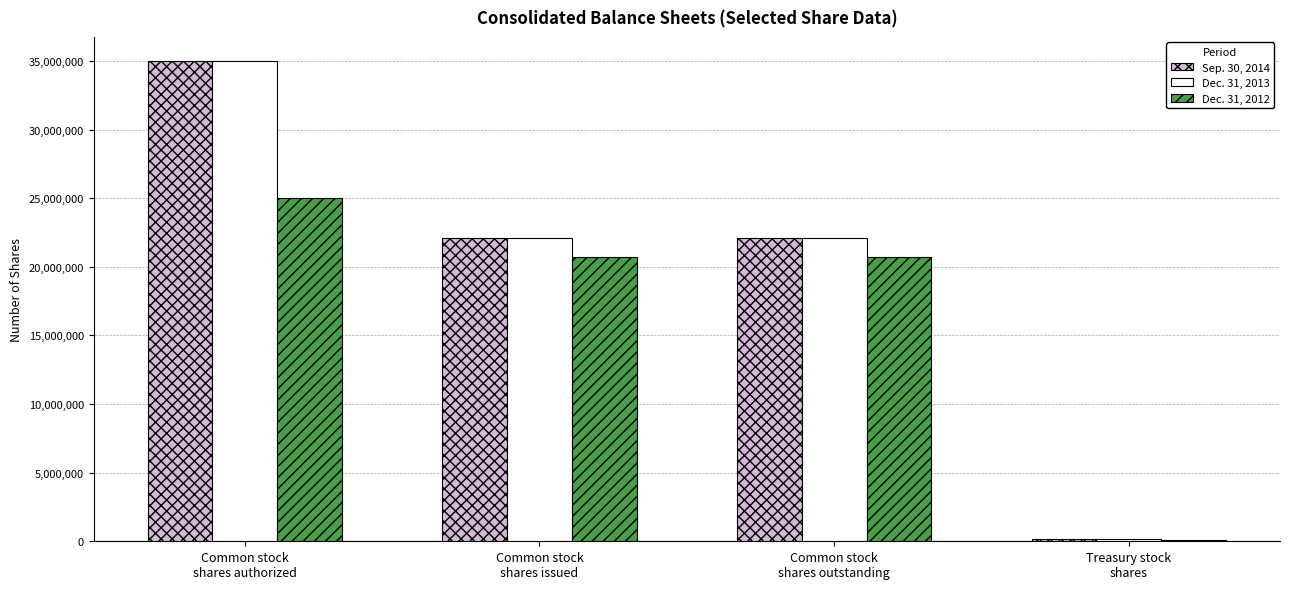

What is the greatest value displayed?

35000000